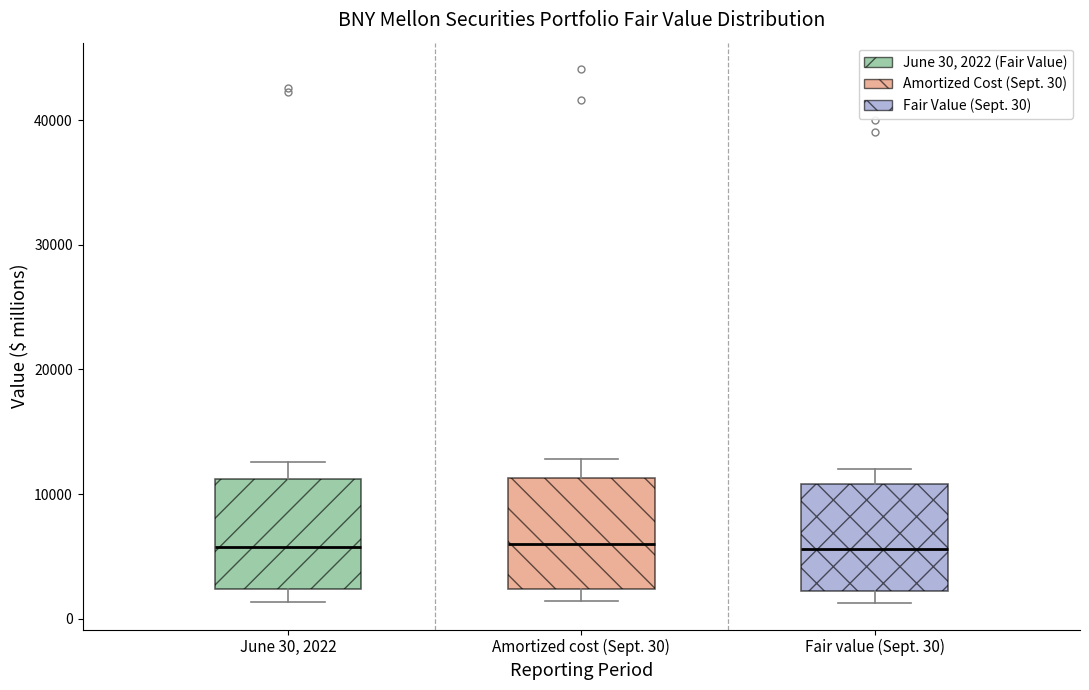

Where does the upper whisker of the box for Amortized cost (Sept. 30) end on the y-axis? The values are not printed on the chart, so give them approximately, as read against the axis.

13000